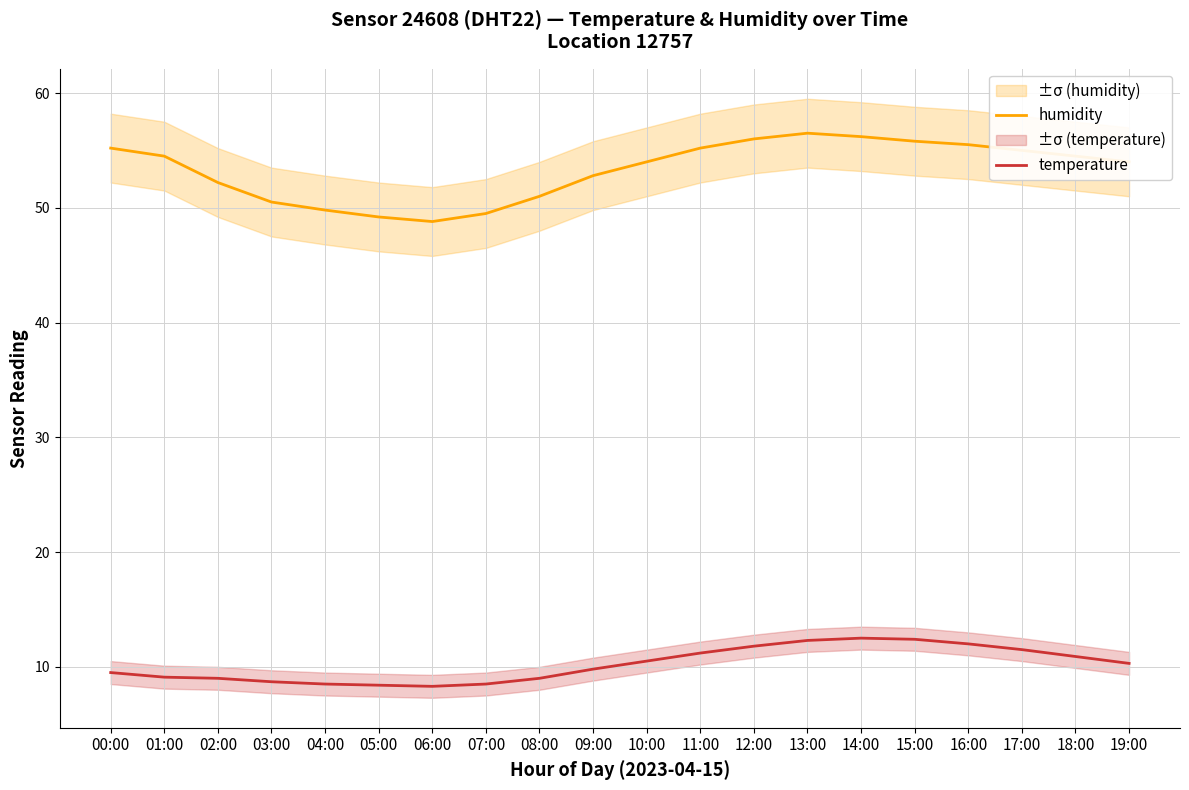

Is this an area chart (filled region under the line)?

No